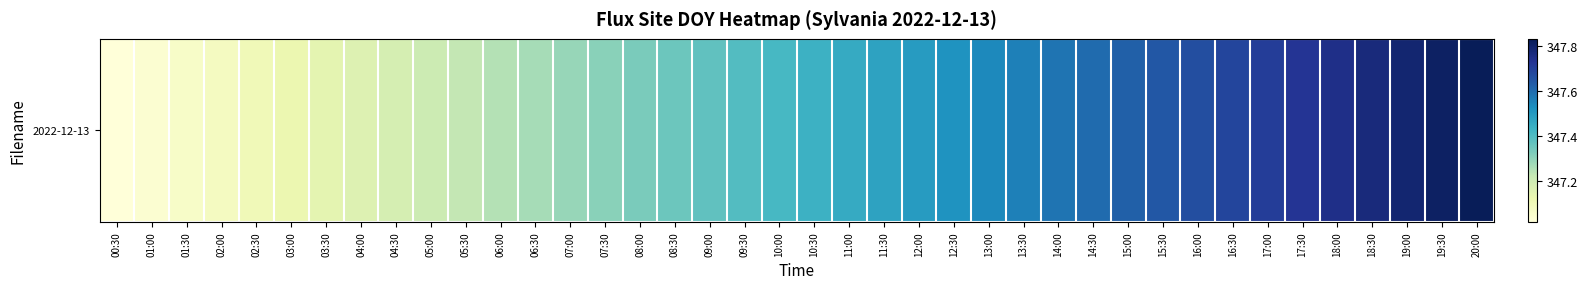

True or false: the data shows 507.8 at 05:00.

False